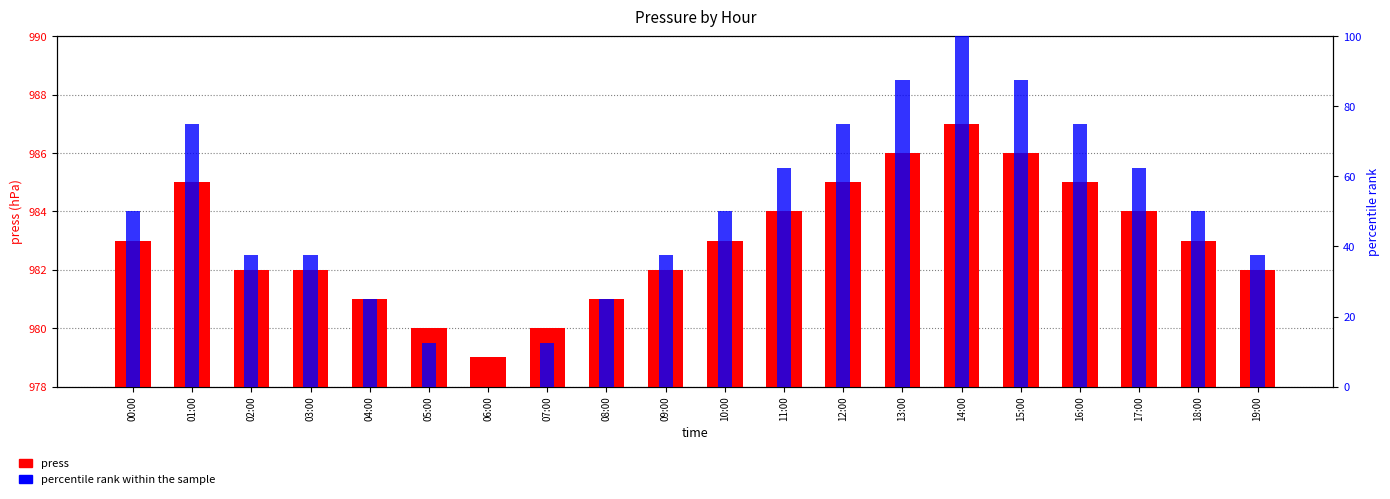

Rank the categories by value from highest to lowest.

14:00, 13:00, 15:00, 01:00, 12:00, 16:00, 11:00, 17:00, 00:00, 10:00, 18:00, 02:00, 03:00, 09:00, 19:00, 04:00, 08:00, 05:00, 07:00, 06:00